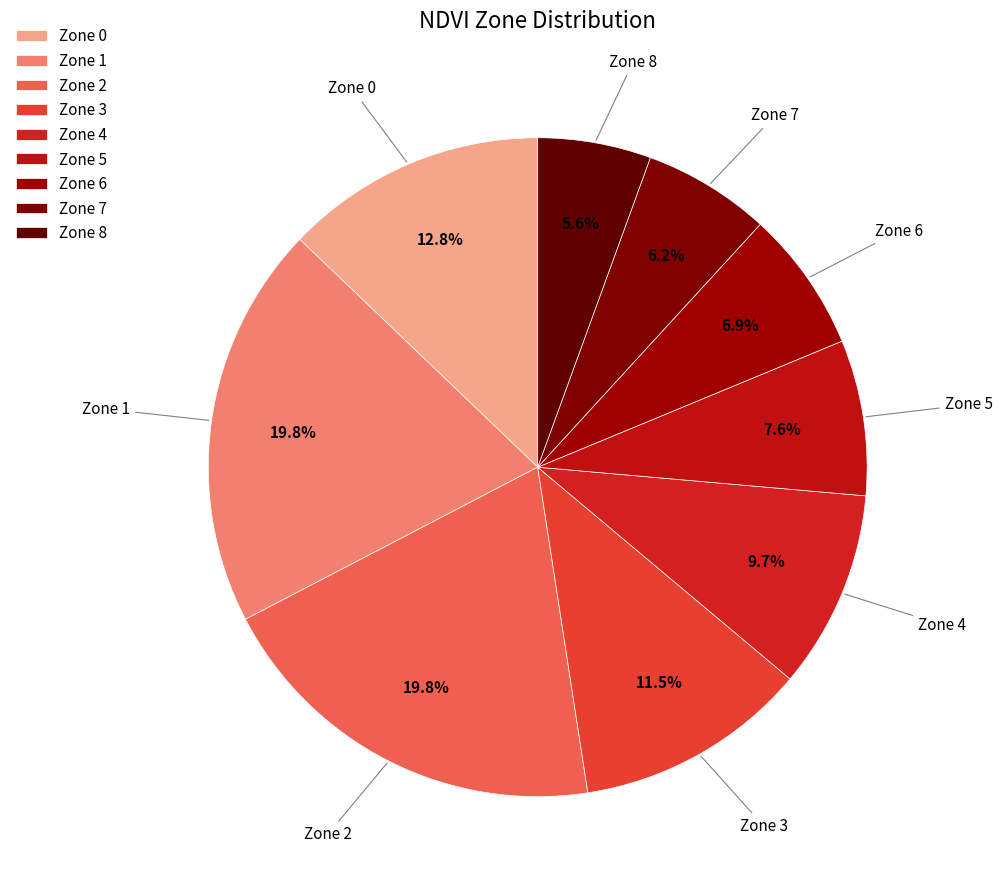

Which slice is the smallest?

Zone 8